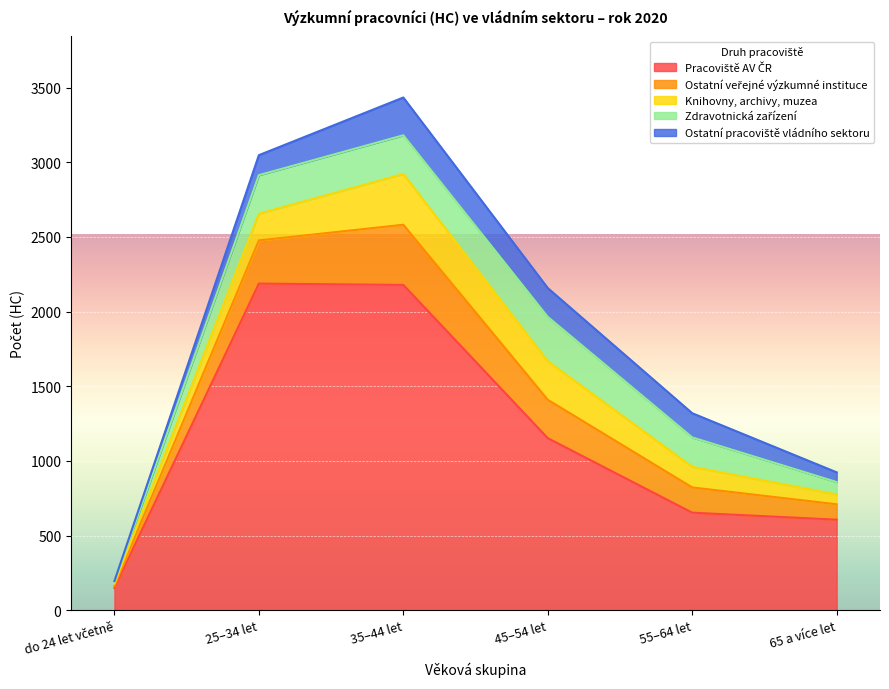

Which category has the lowest value across all series?

do 24 let včetně